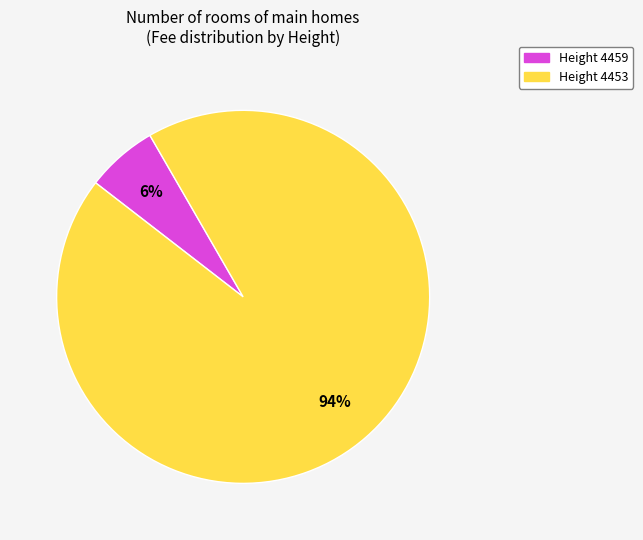

To the nearest percent, what is the difference between the largest and smallest slice percentages?

88%